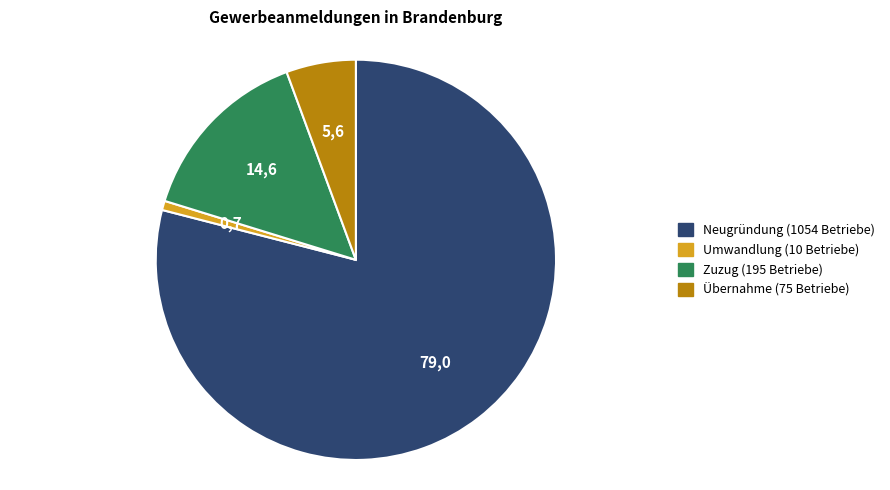

Which has a higher value, Zuzug or Übernahme?

Zuzug